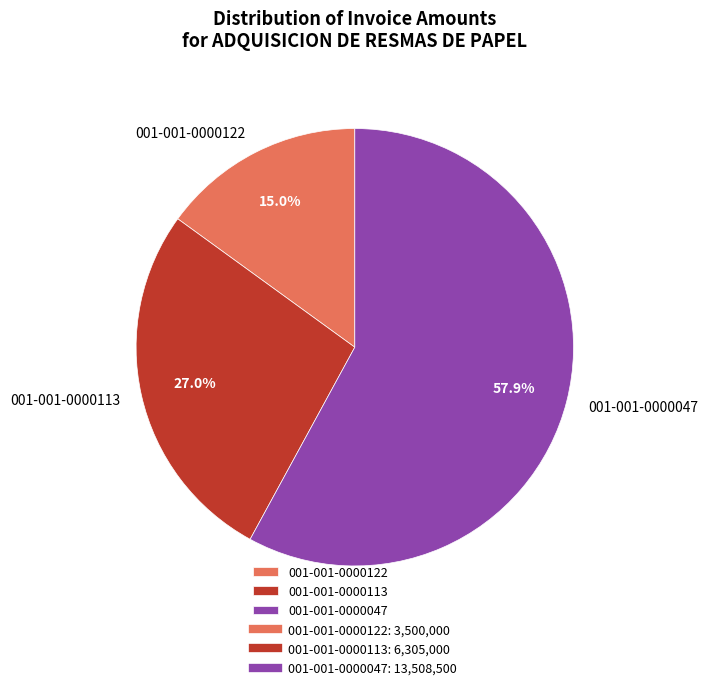

True or false: 001-001-0000113 accounts for 27% of the total.

True